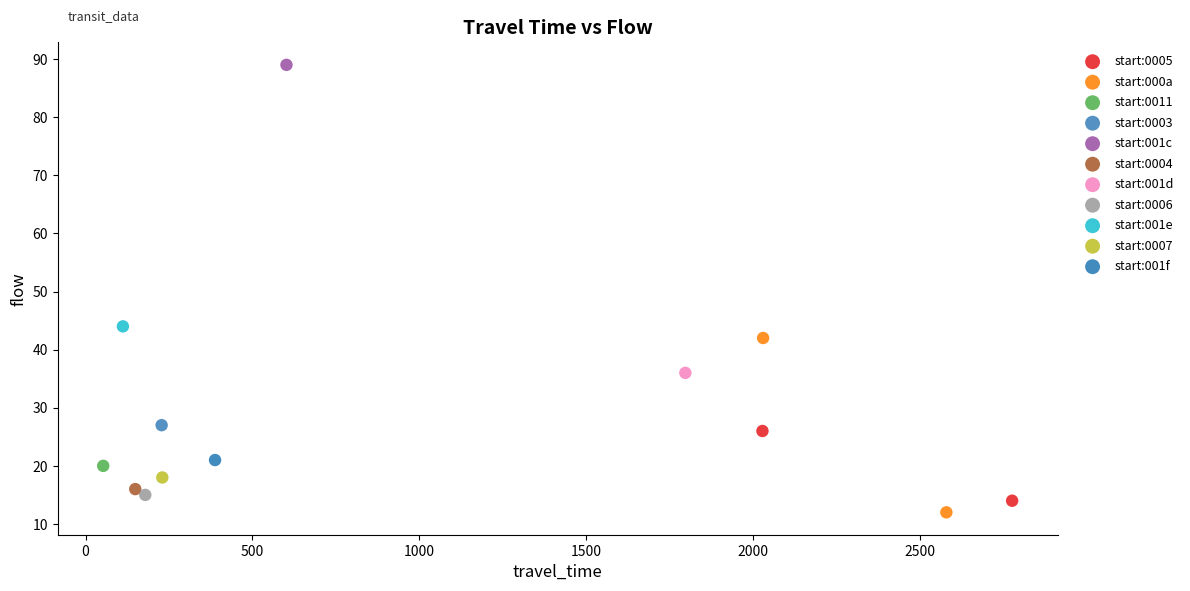

What are all the series names shown in the legend?

start:0005, start:000a, start:0011, start:0003, start:001c, start:0004, start:001d, start:0006, start:001e, start:0007, start:001f